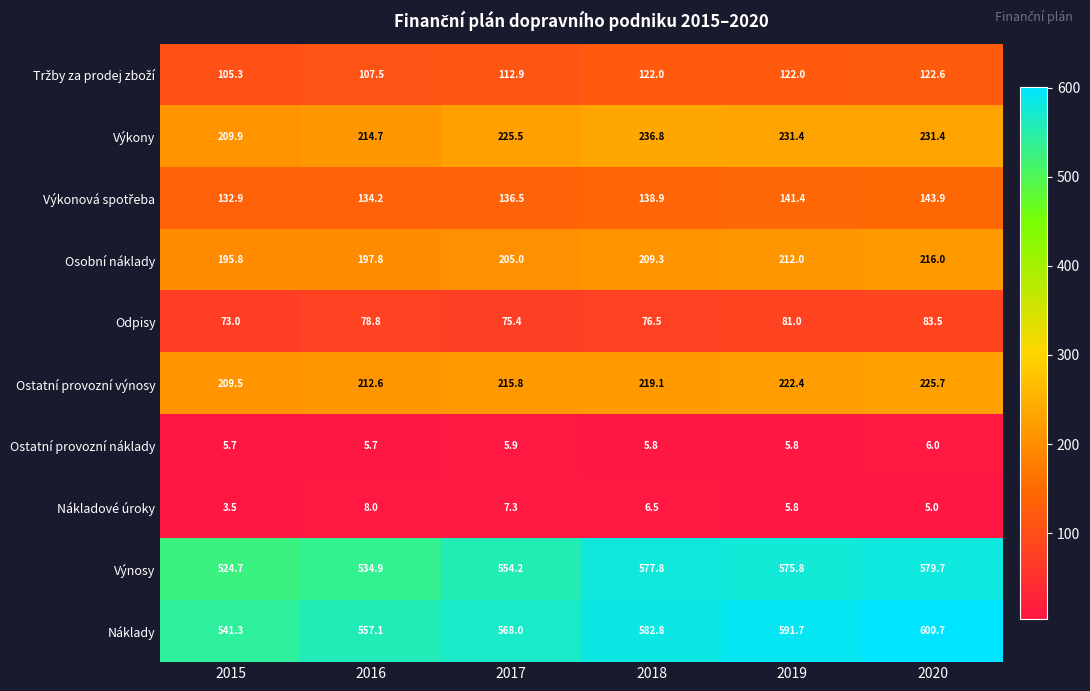

What is the difference between the Výkony values at 2015 and 2018?

26.9